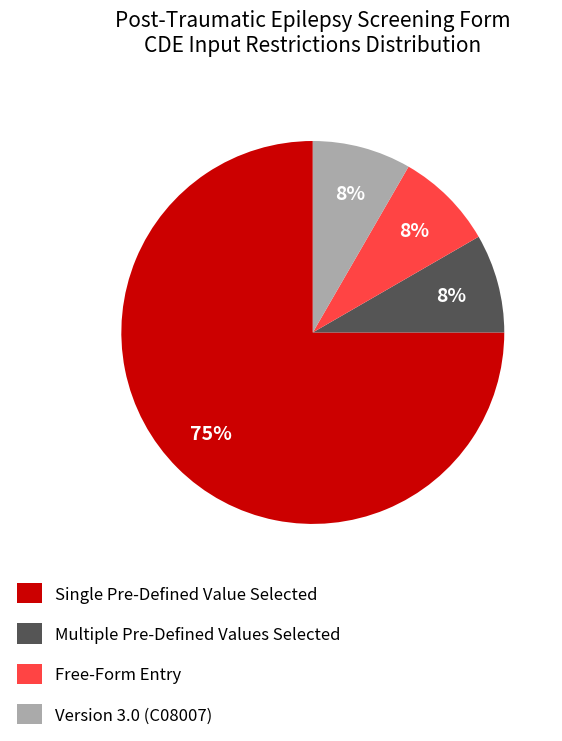

Is the sum of Version 3.0 (C08007) and Multiple Pre-Defined Values Selected greater than half?

No